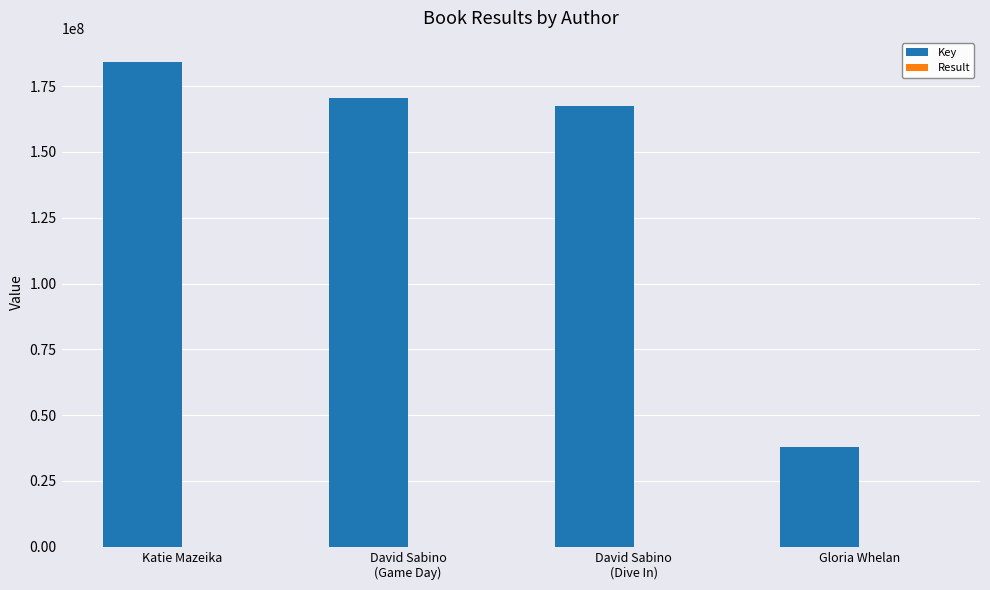

Which series changed the most between Katie Mazeika and Gloria Whelan?

Key